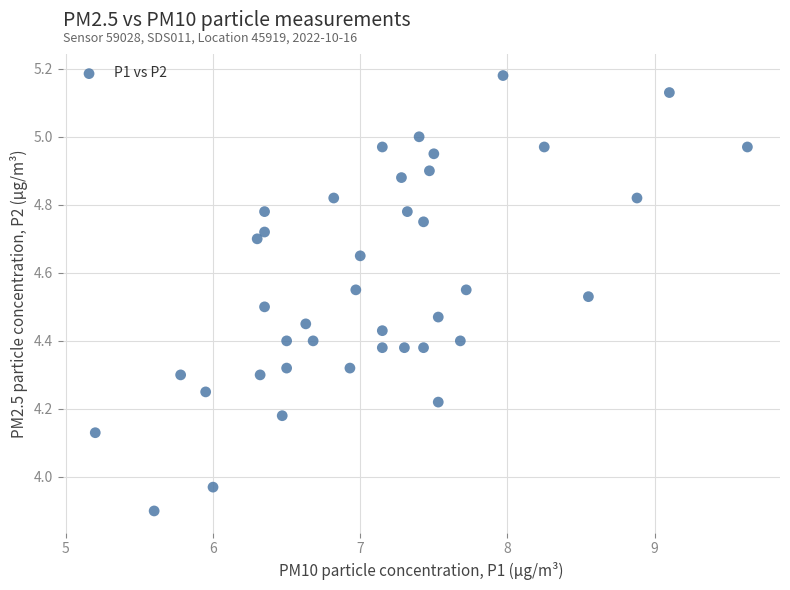

What is the range of Y values (max minus min)?

1.3